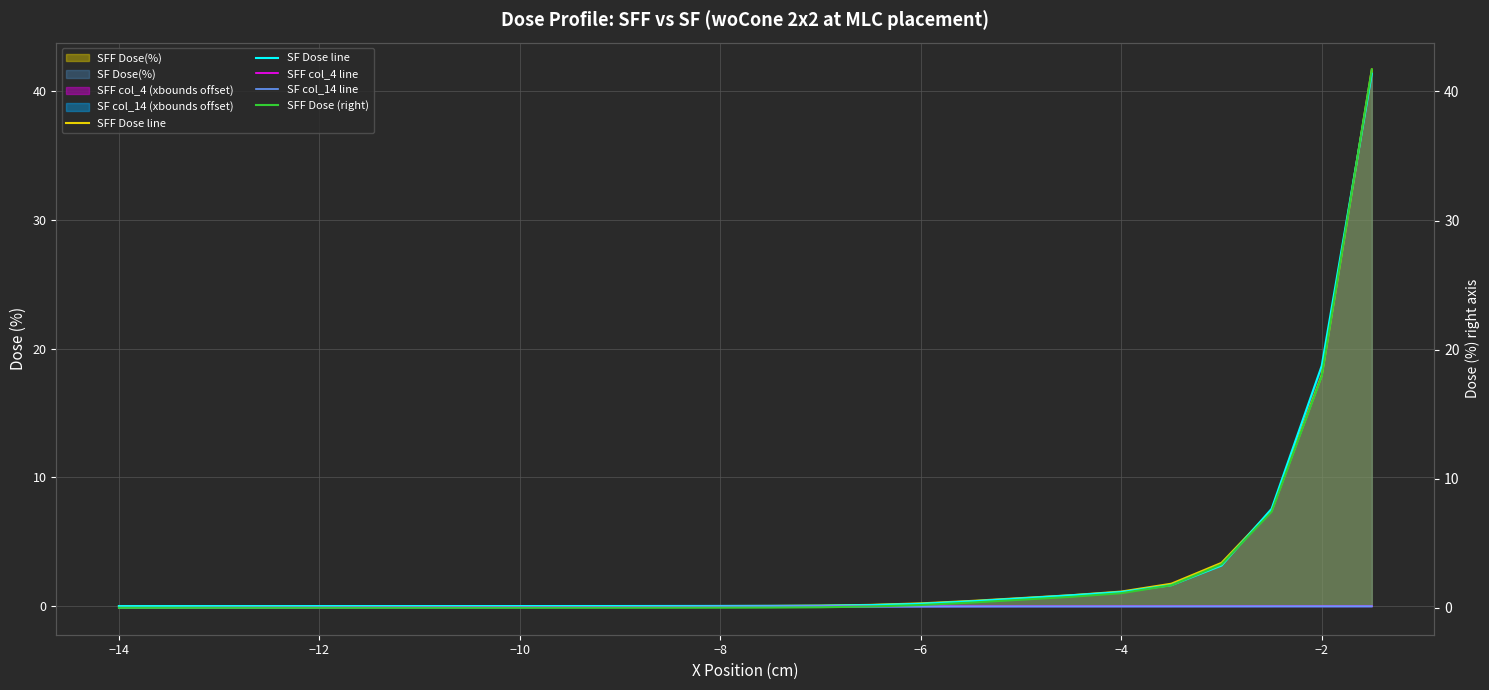

How many interior local valleys does the SF col_14 line series have?

1